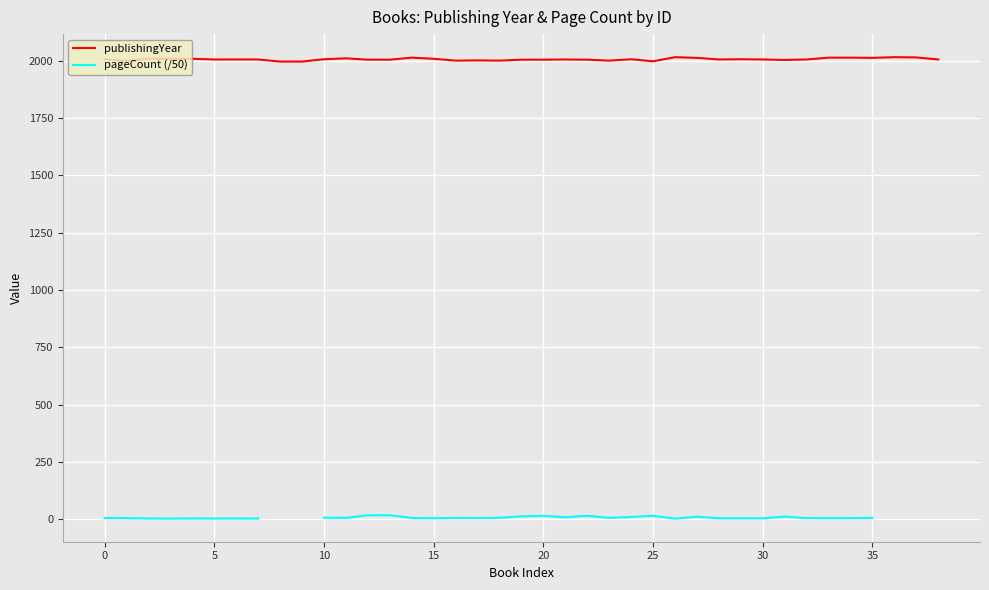

How many data points in publishingYear are less than 2005?

14